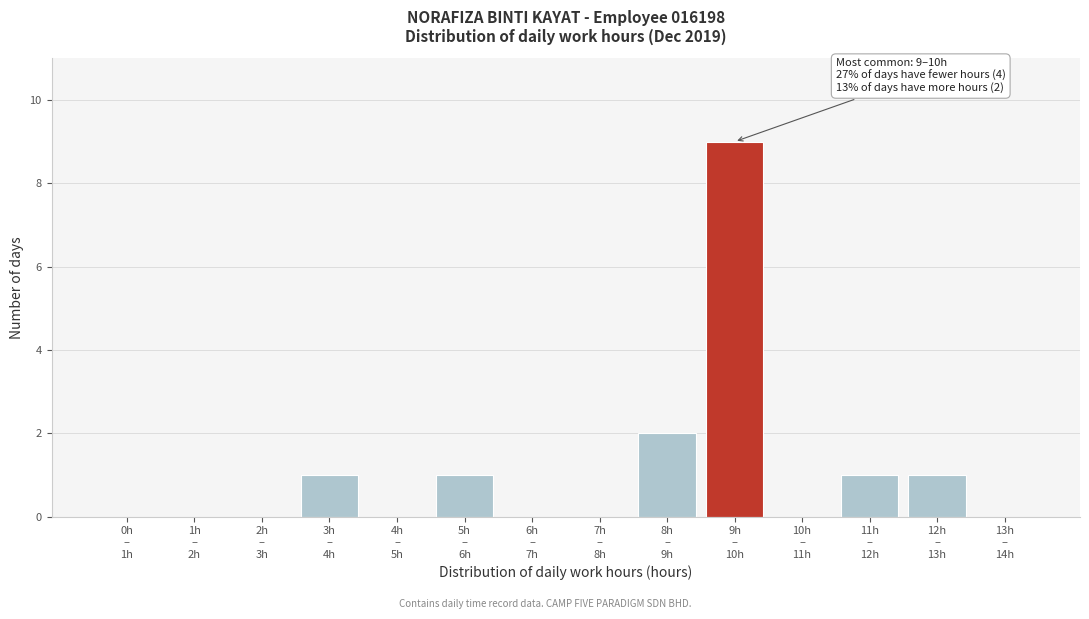

Count the number of categories in the chart.

14